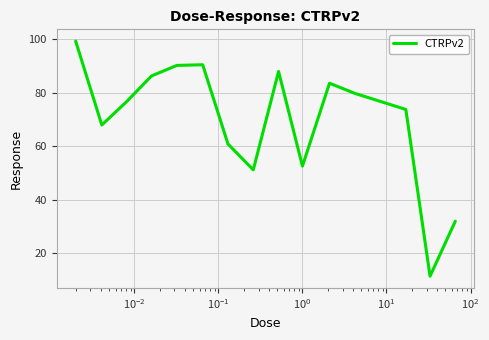

What is the smallest value displayed?

11.4